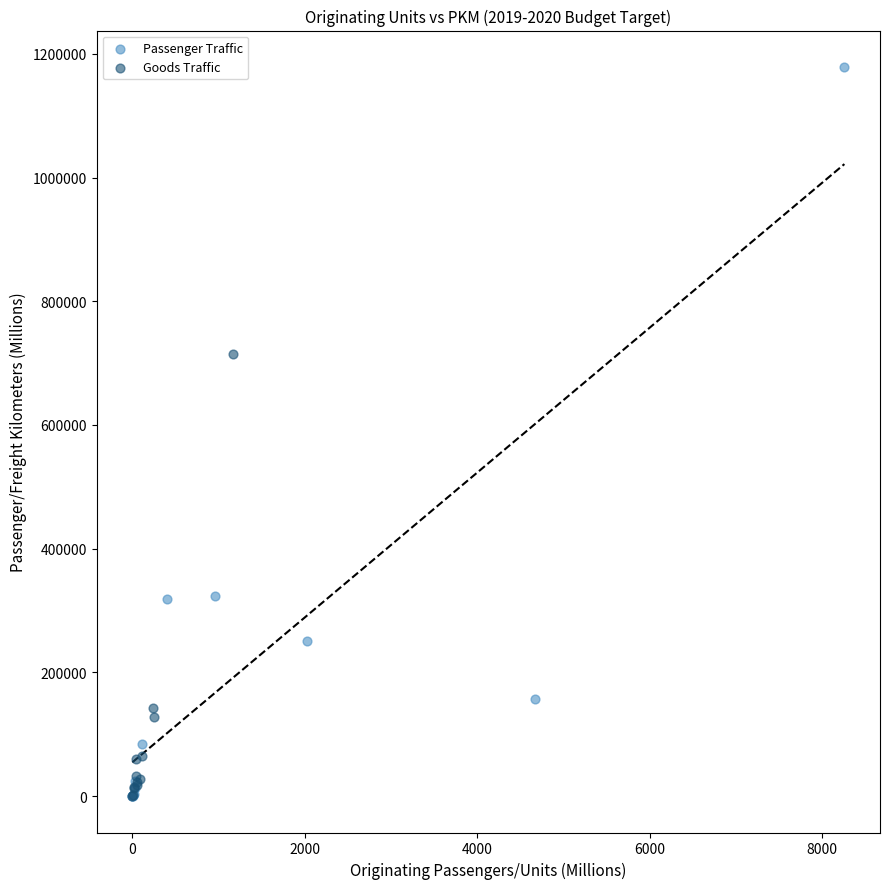

What are all the series names shown in the legend?

Passenger Traffic, Goods Traffic